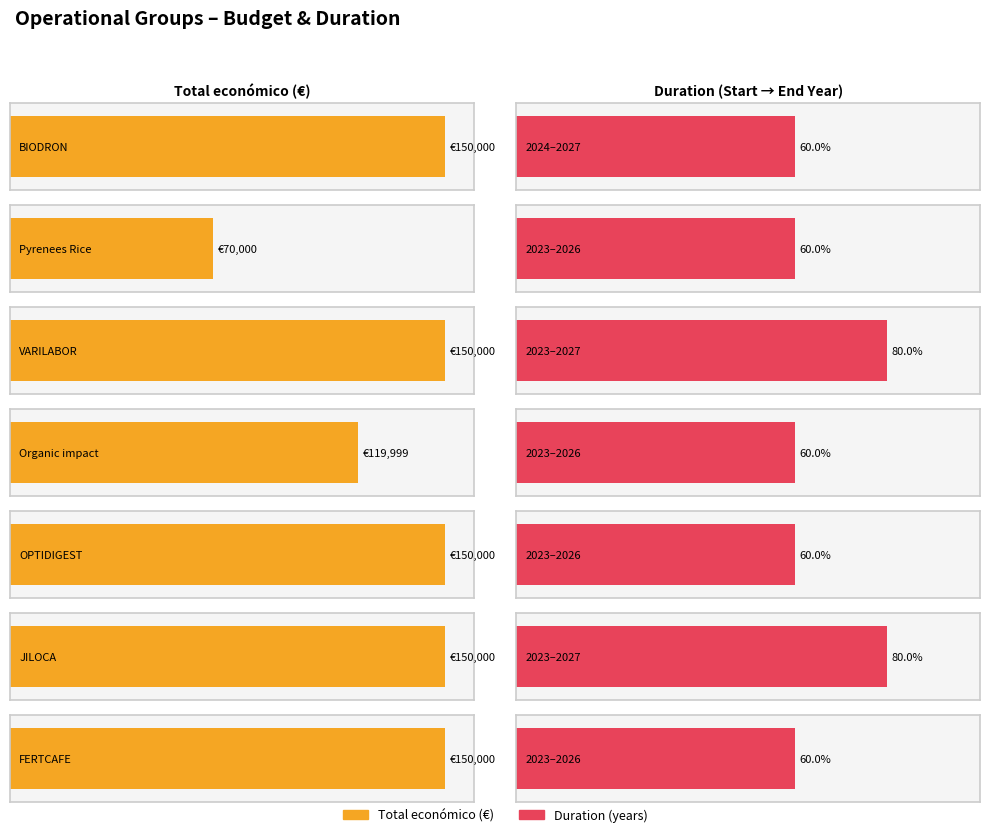

List the labels in order of value, smallest first.

Pyrenees Rice, Organic impact, BIODRON, VARILABOR, OPTIDIGEST, JILOCA, FERTCAFE